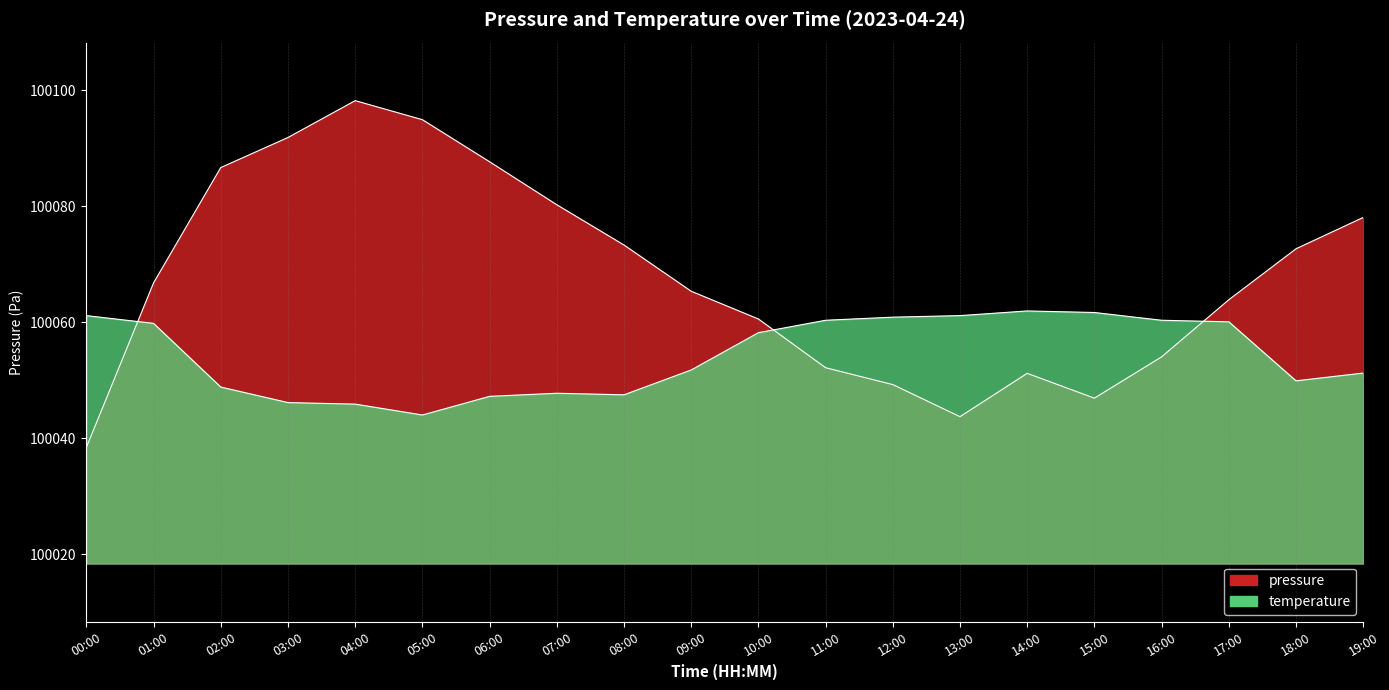

What are all the series names shown in the legend?

pressure, temperature